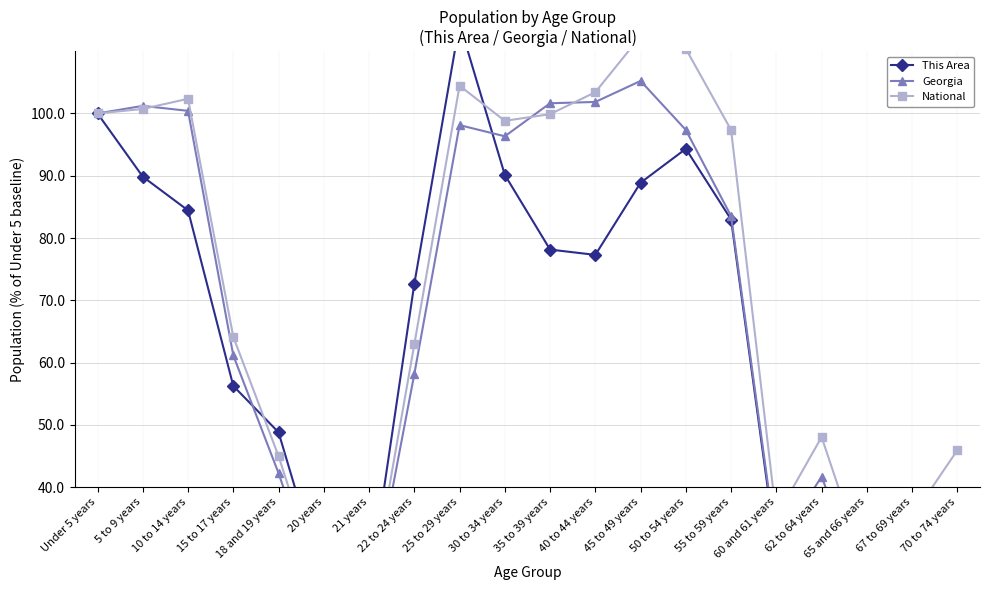

What position from the left is 60 and 61 years?

16